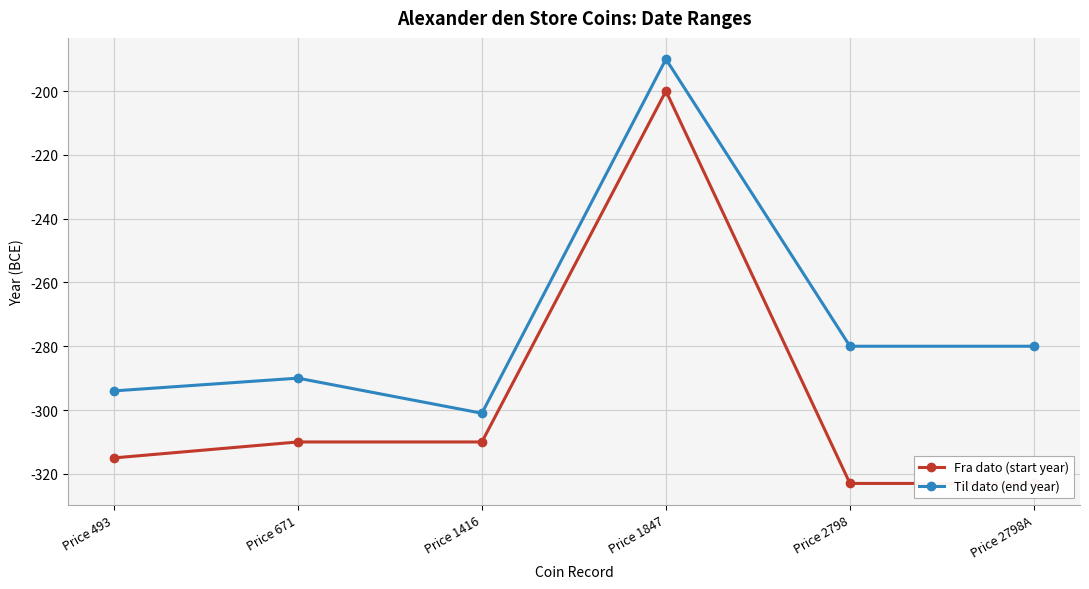

Between Price 671 and Price 1416, which is larger?

Price 671